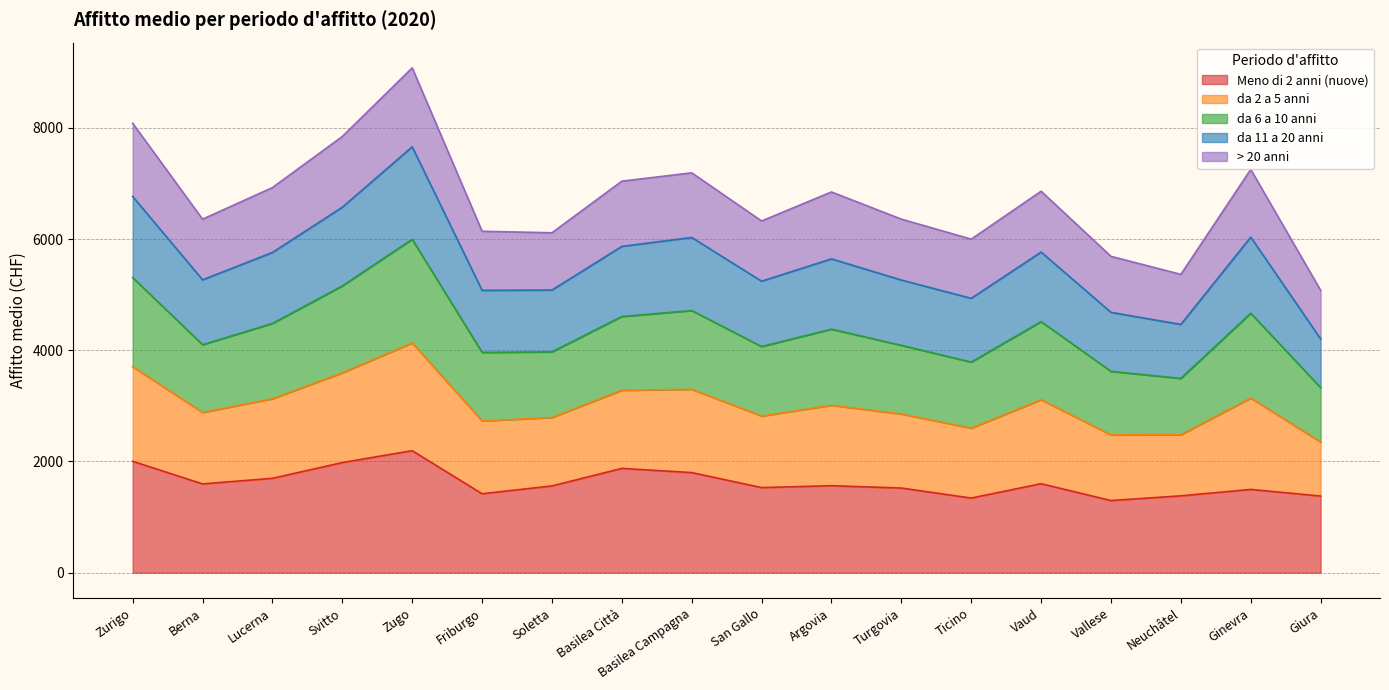

True or false: da 2 a 5 anni has more than 0 points higher than both neighbors.

True